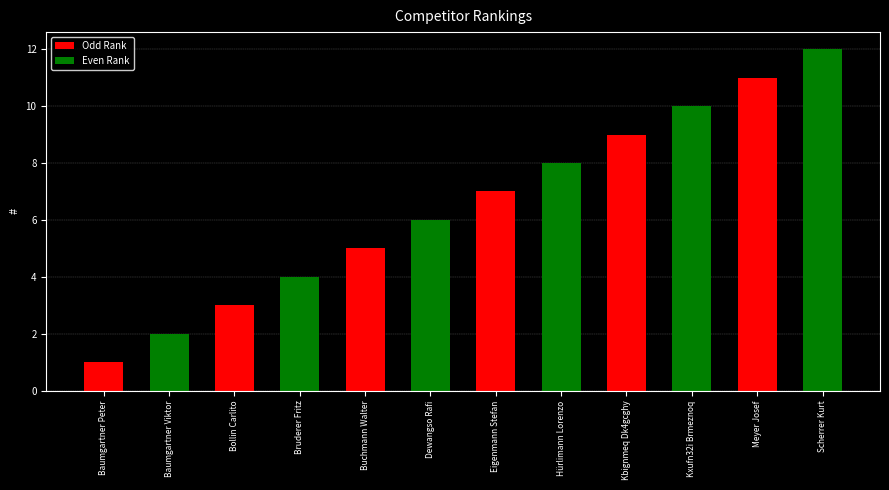

Rank the series by their maximum value, from highest to lowest.

Even Rank, Odd Rank